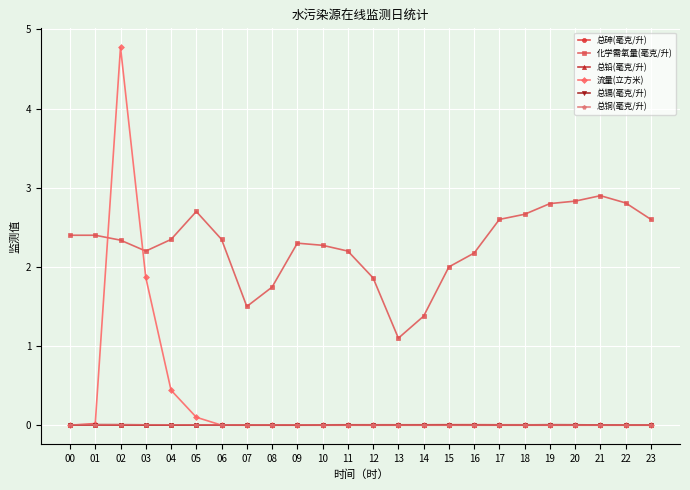

What is the maximum value shown in the chart?

4.8